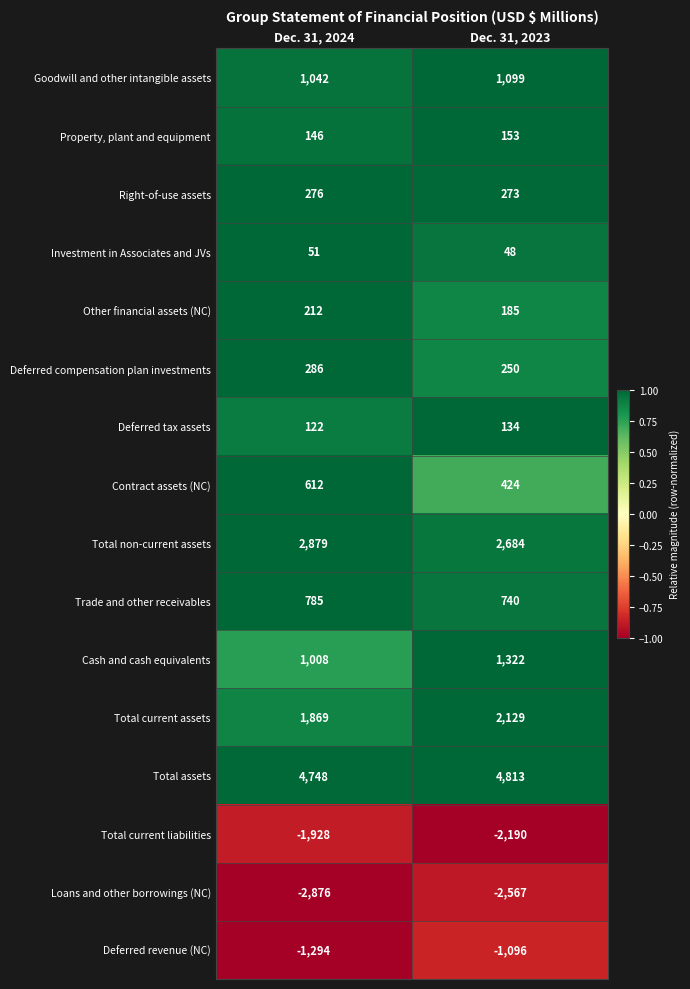

Where is Loans and other borrowings (NC) nearest to the value -2721?

Dec. 31, 2023